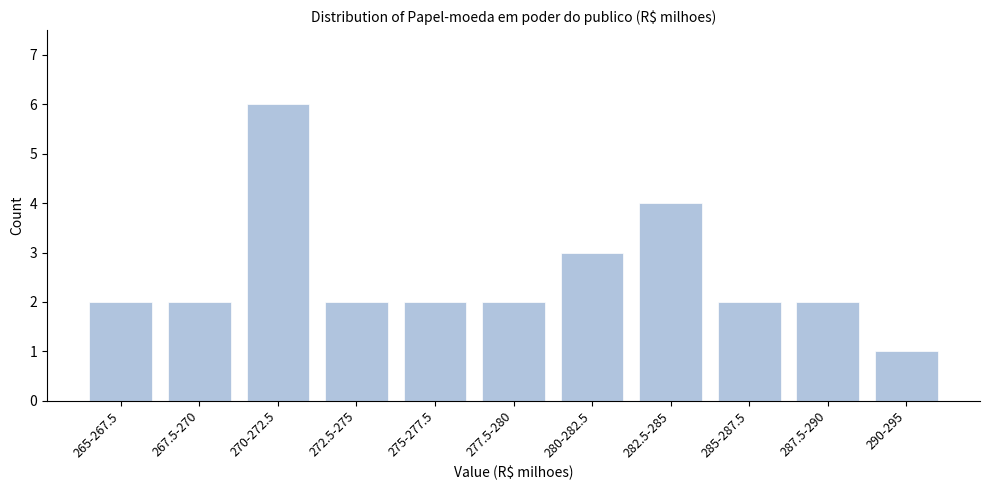

Reading right to left, extract all data points from this chart.

290-295=1	287.5-290=2	285-287.5=2	282.5-285=4	280-282.5=3	277.5-280=2	275-277.5=2	272.5-275=2	270-272.5=6	267.5-270=2	265-267.5=2